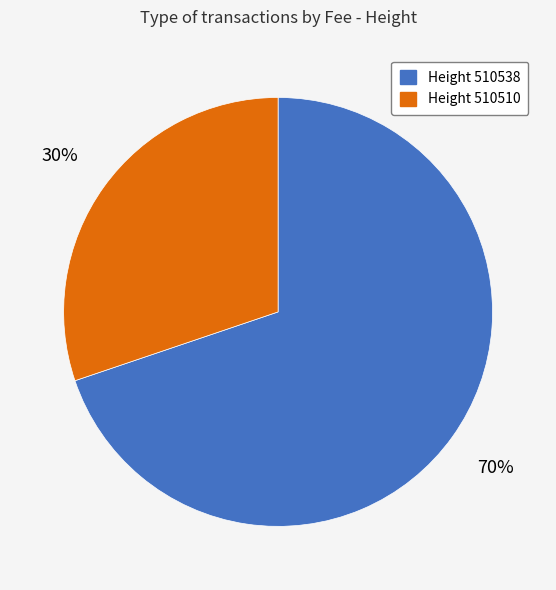

To the nearest percent, what is the difference between the largest and smallest slice percentages?

40%